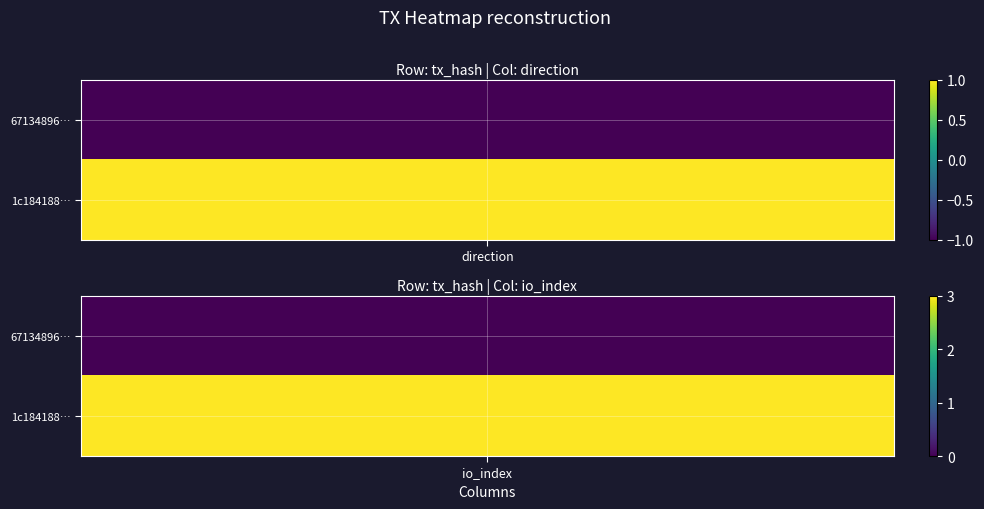

Count the 1c1841881b2a8d6c3301f8187d402798a5042a1 values in the range 1 to 3.

2